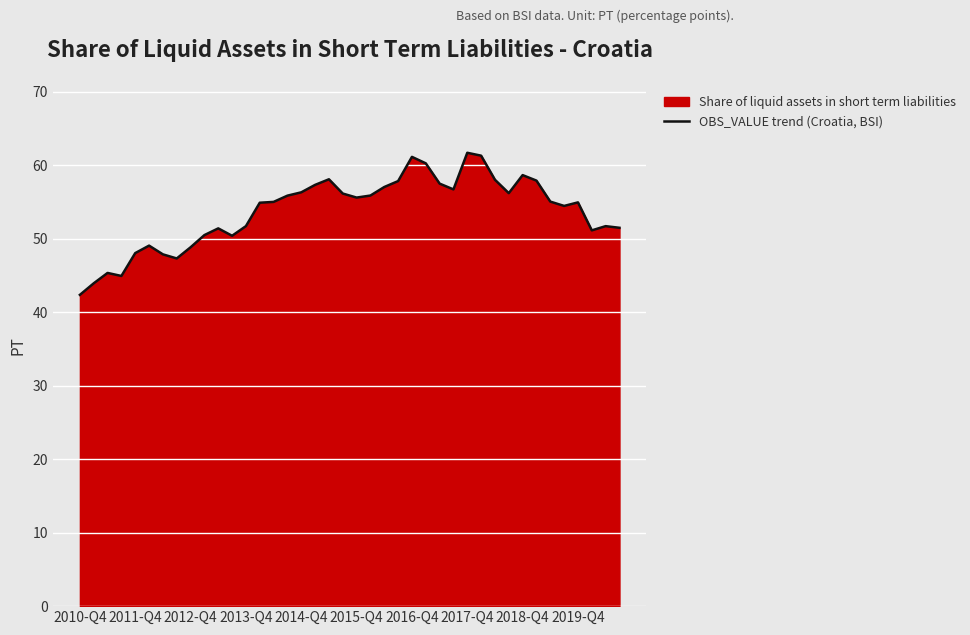

Which category has the lowest value across all series?

2010-Q4